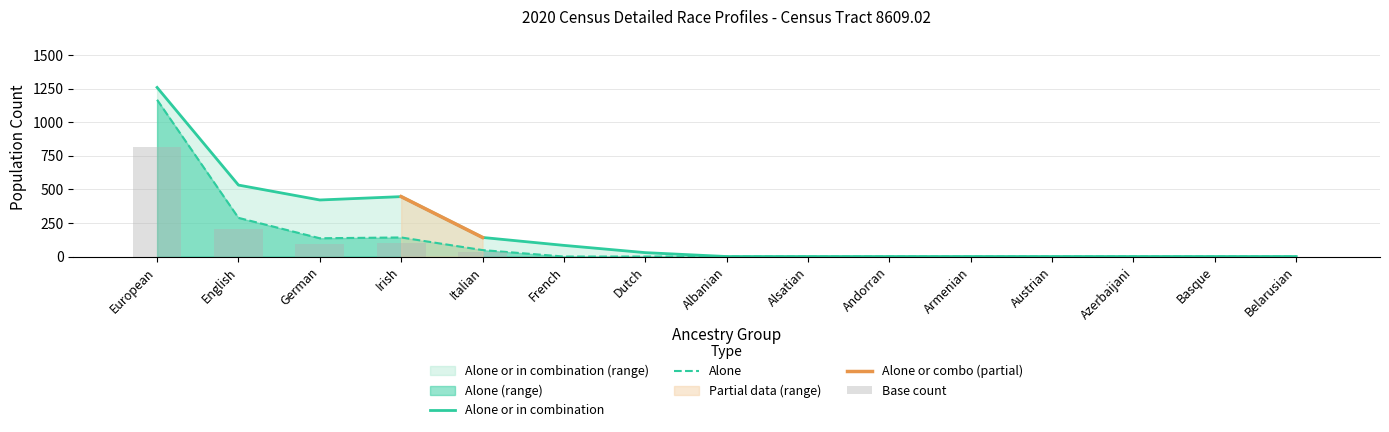

How many values in alone_or_combination are above zero?

7